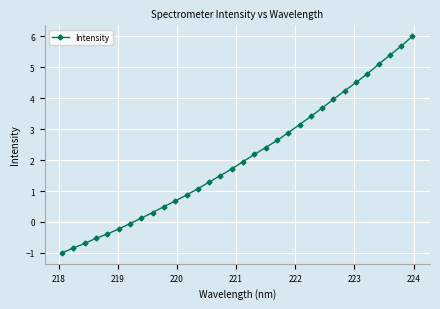

What is the smallest value displayed?

-1.0